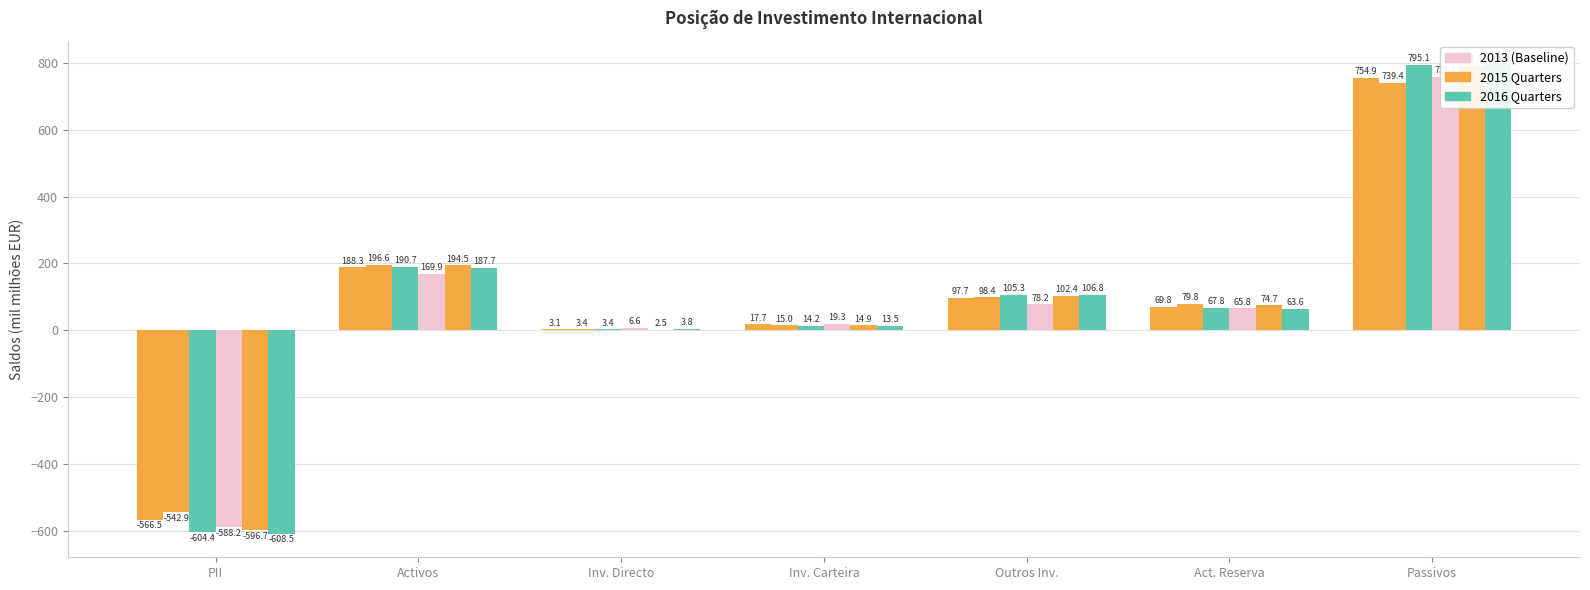

What is the difference between the IIº TRIM-16 values at Activos and Outros Inv.?

85.5